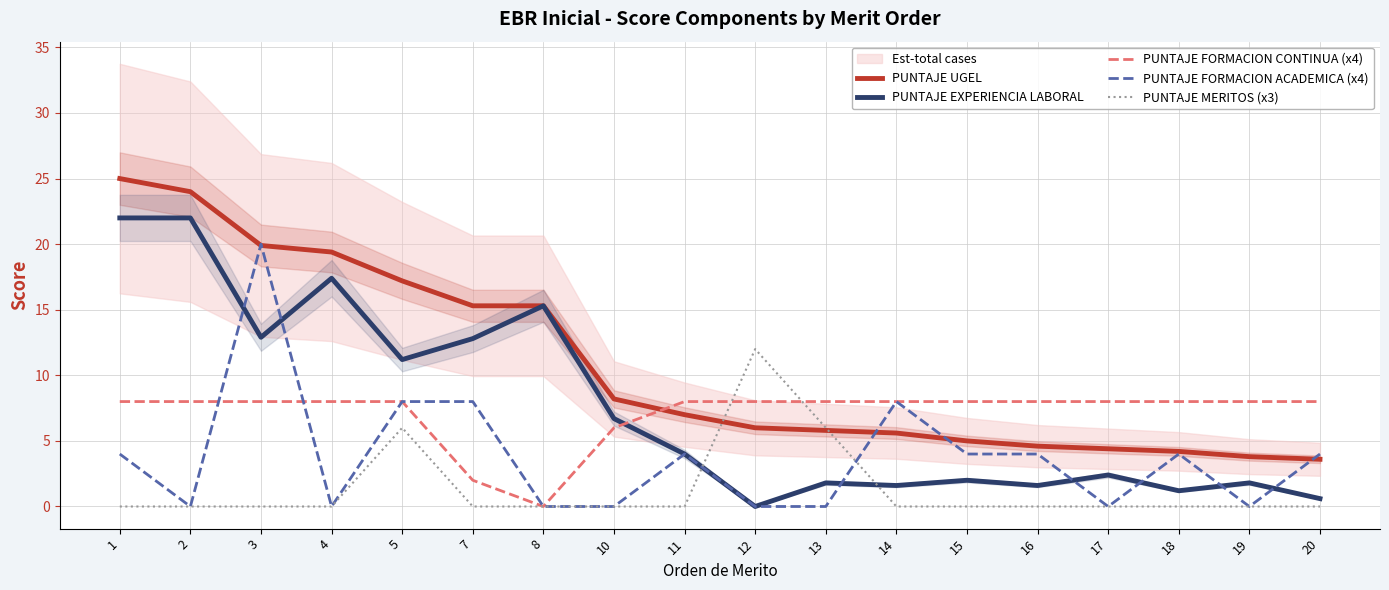

List the series in order of their peak value, lowest first.

PUNTAJE FORMACION CONTINUA (x4), PUNTAJE MERITOS (x3), PUNTAJE FORMACION ACADEMICA (x4), PUNTAJE EXPERIENCIA LABORAL, PUNTAJE UGEL